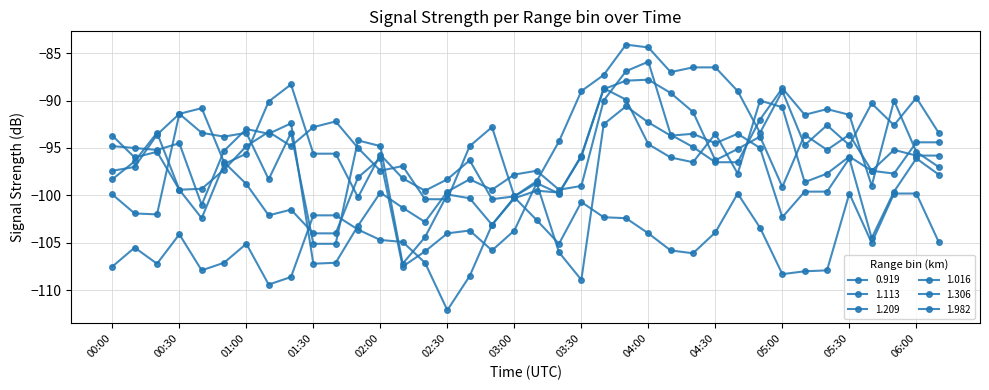

What is the label of the 31st point from the left?

05:00